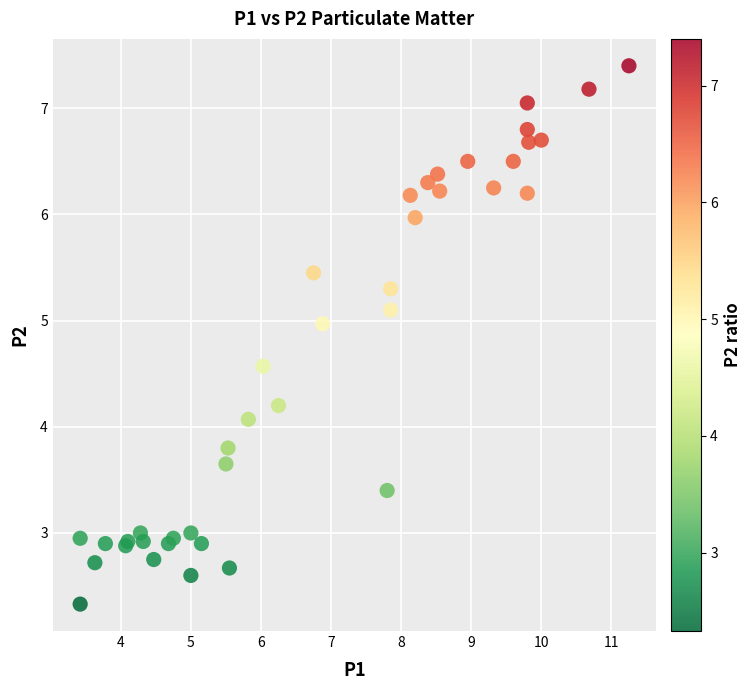

What Y value in the scatter plot is closest to 4?

4.1